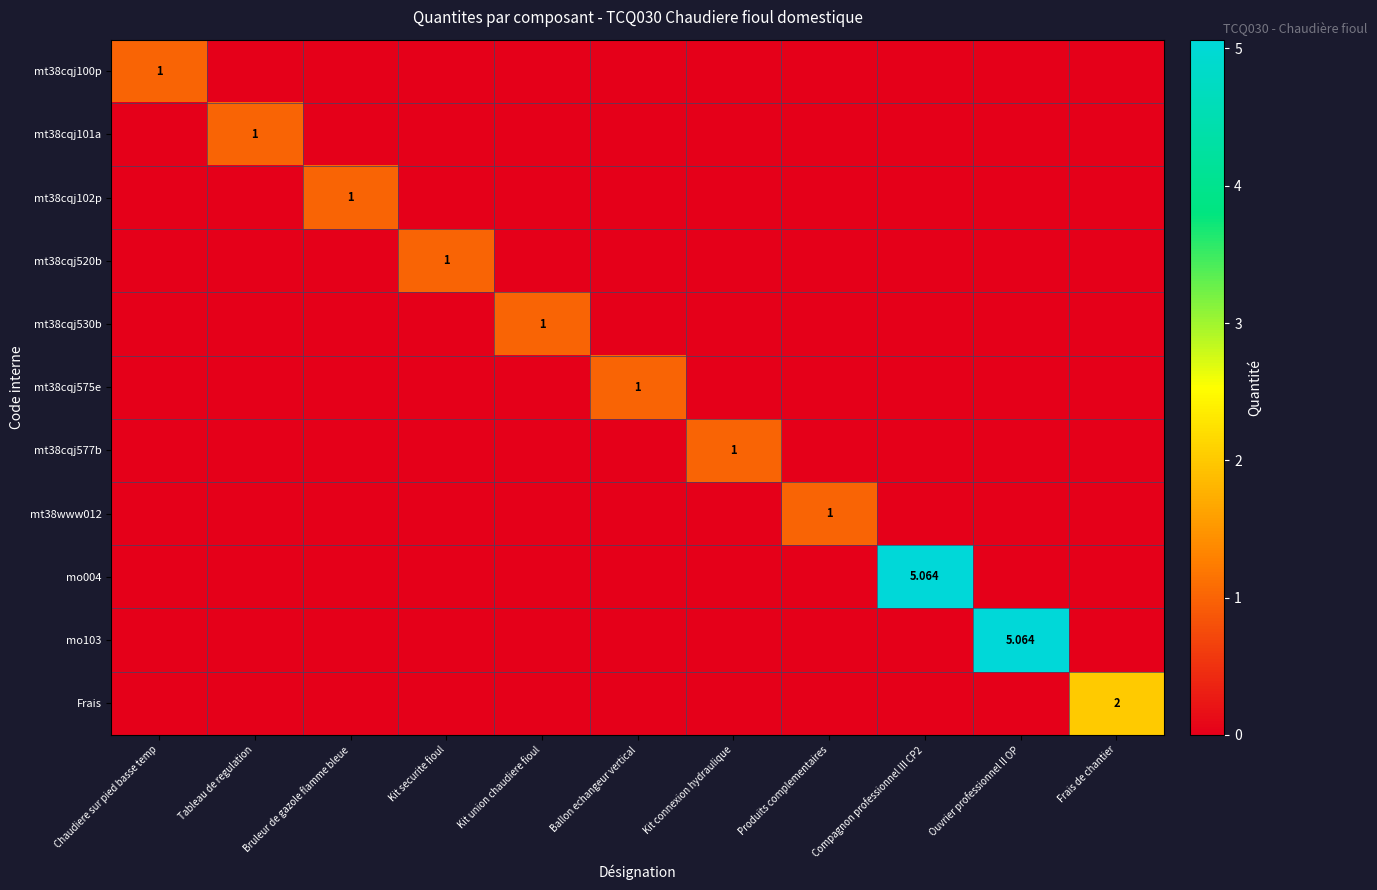

At how many categories does at least one series exceed 4?

2